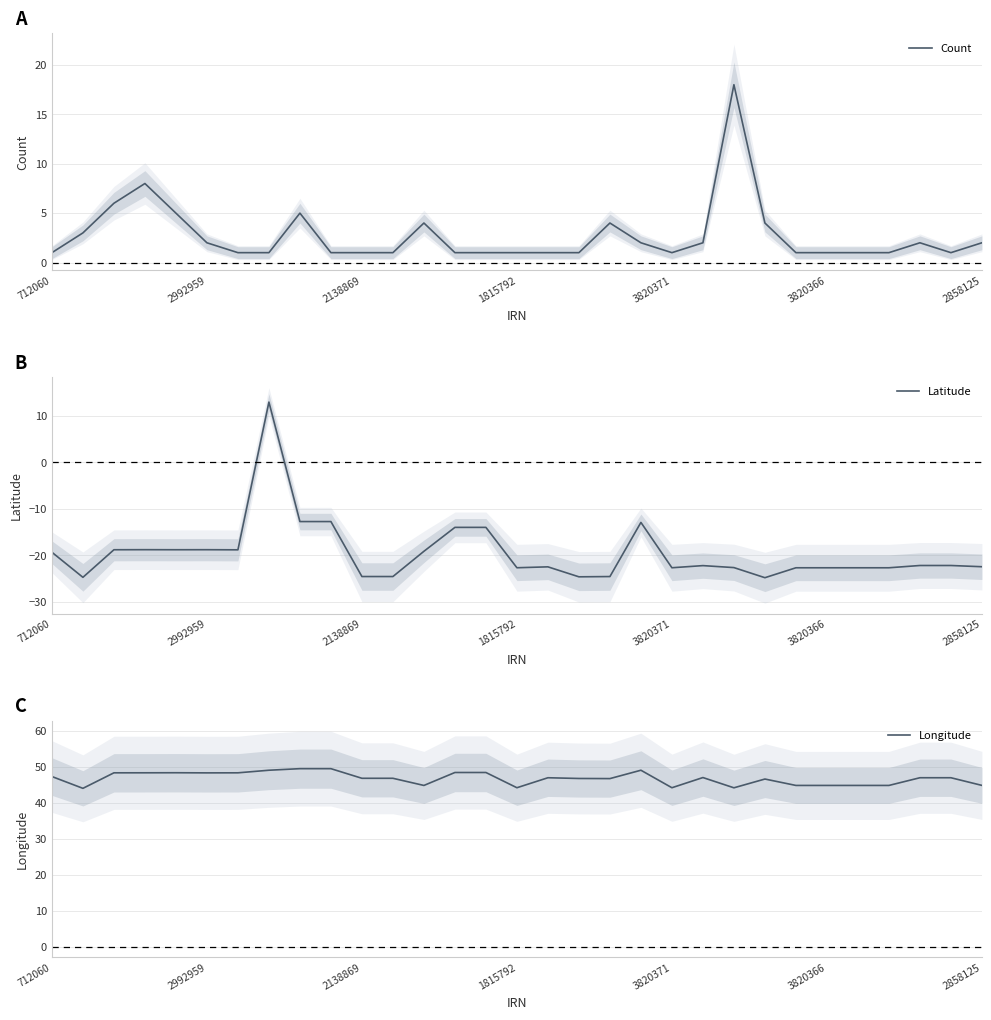

True or false: Count and Longitude cross at least once.

False